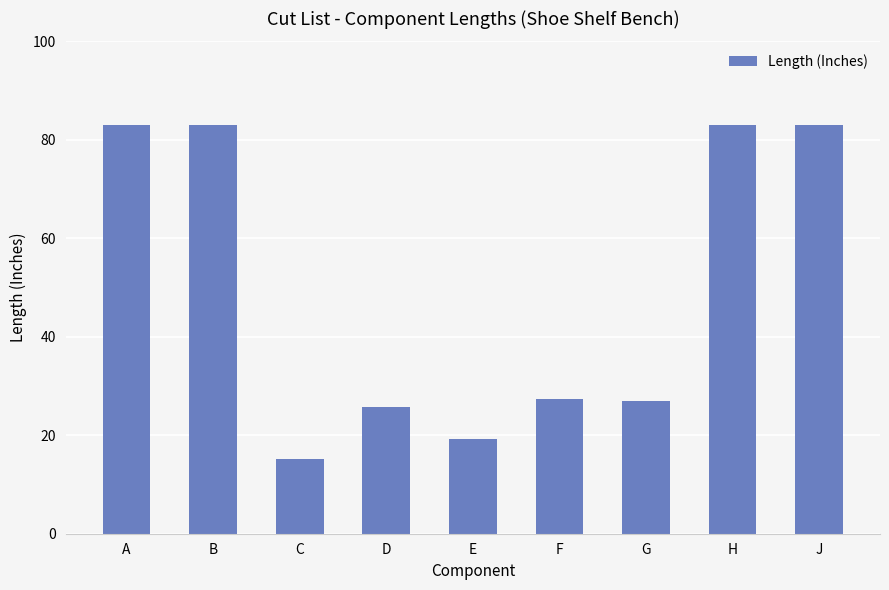

What is the difference between the maximum and minimum values?

67.8